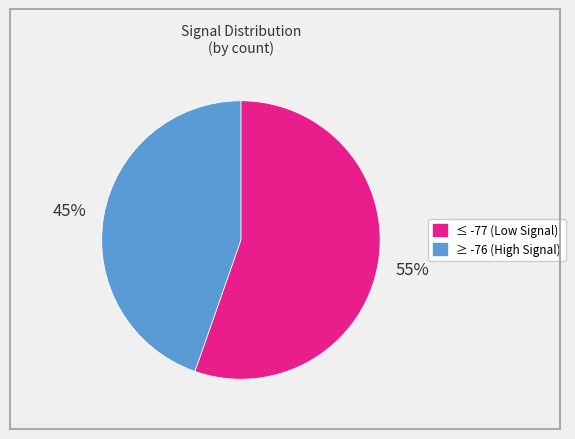

To the nearest percent, what is the average slice percentage?

50%